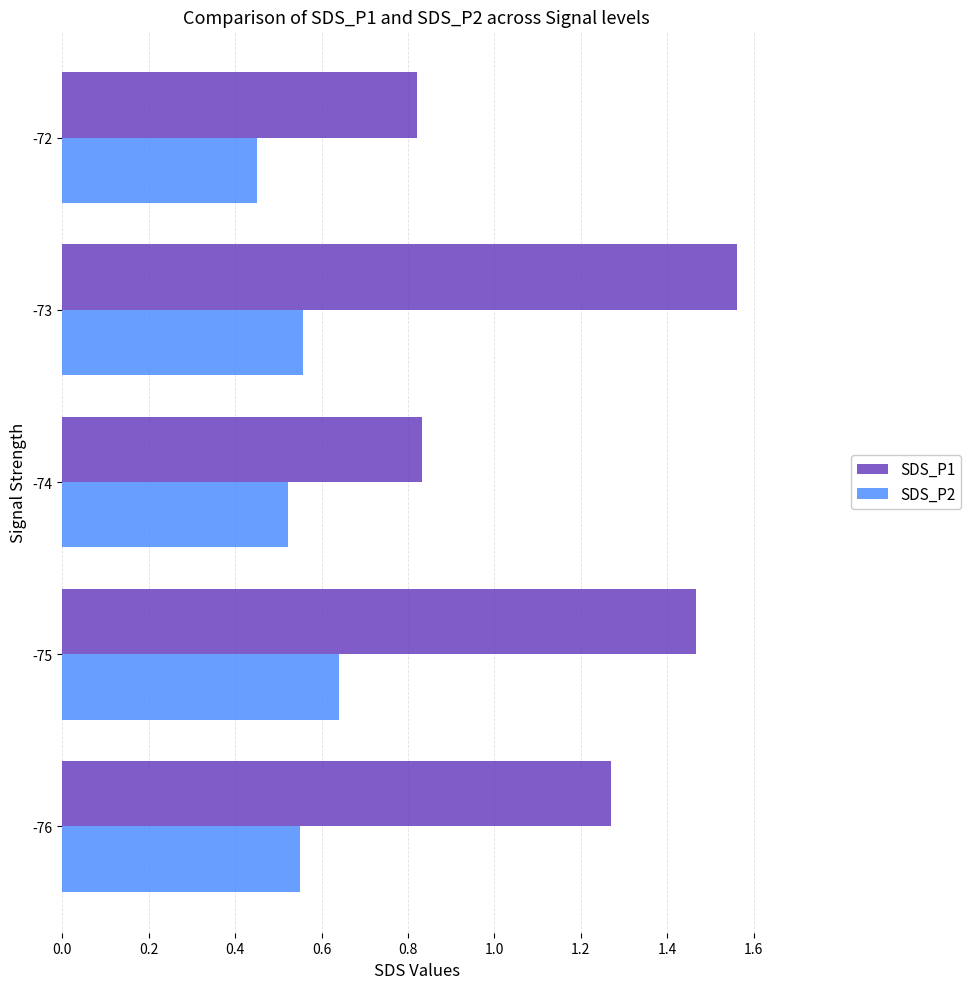

At which label does SDS_P2 reach its minimum?

-72